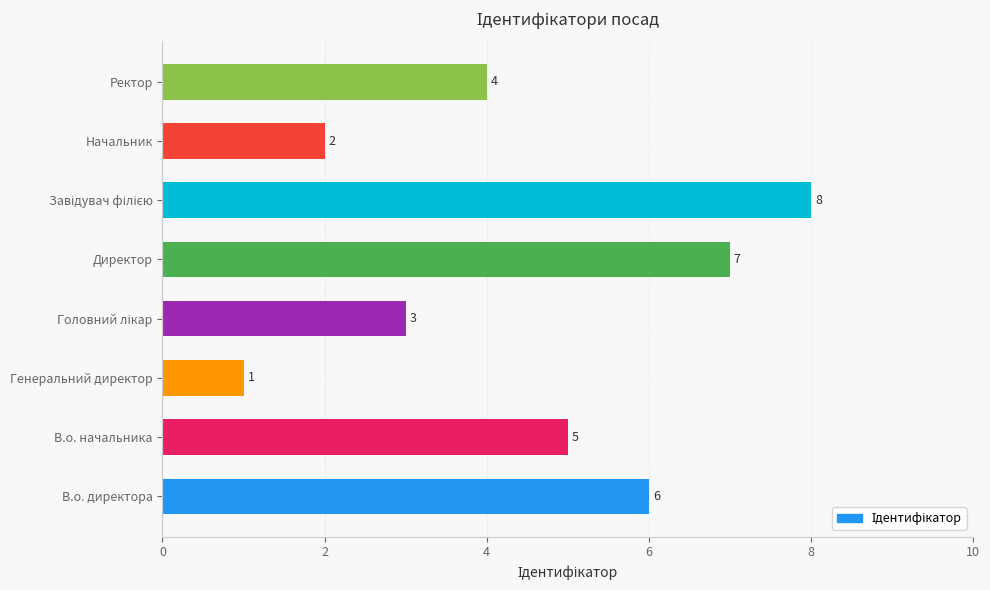

Which label corresponds to the smallest value in the chart?

Генеральний директор